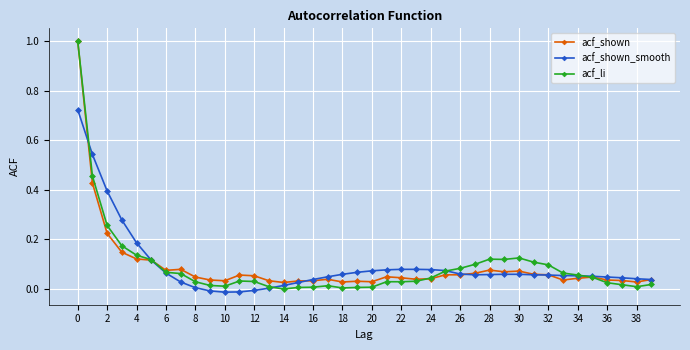

Which series has the largest range (max minus min)?

acf_li